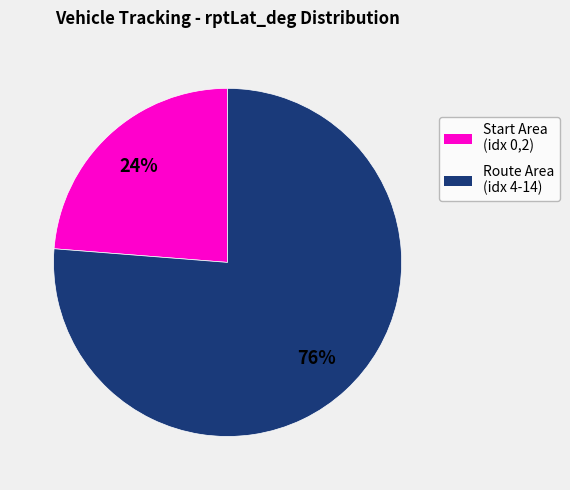

To the nearest percent, what is the difference between the largest and smallest slice percentages?

52%